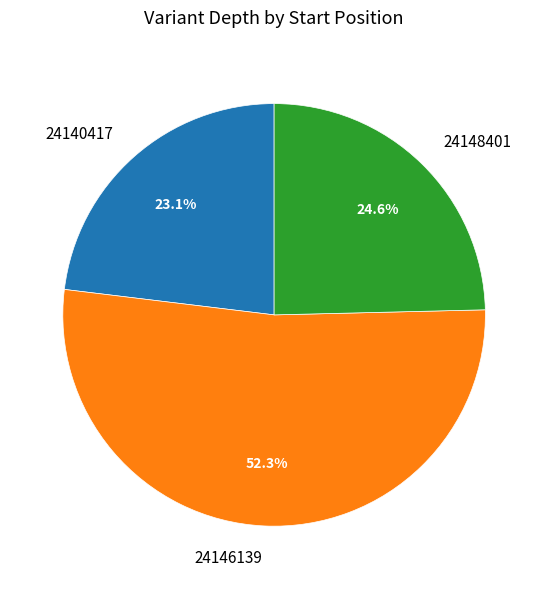

How much of the chart is everything except 24140417?

76.9%